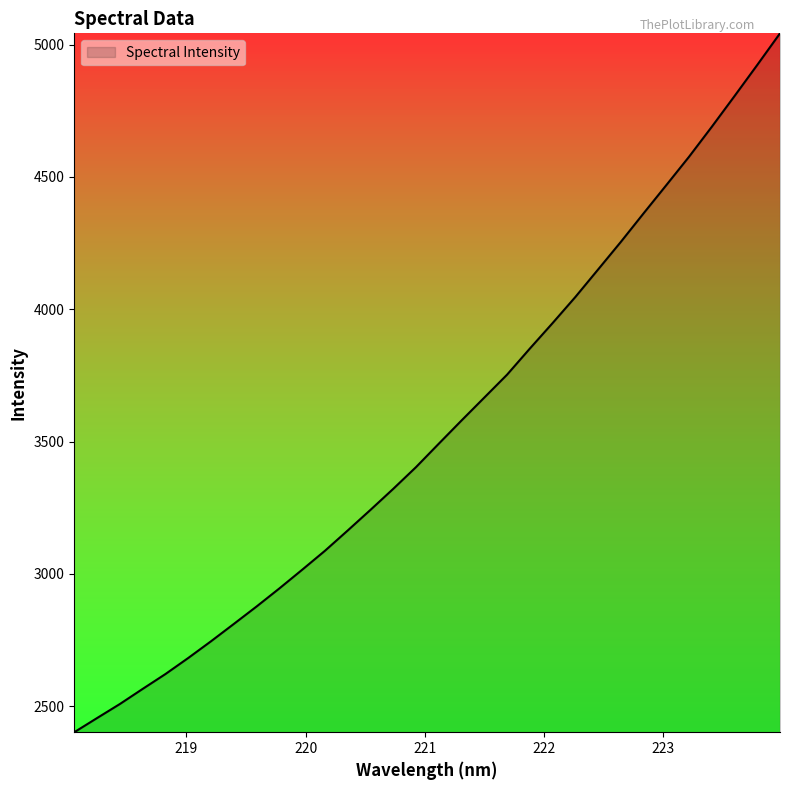

What is the smallest value displayed?

2402.1